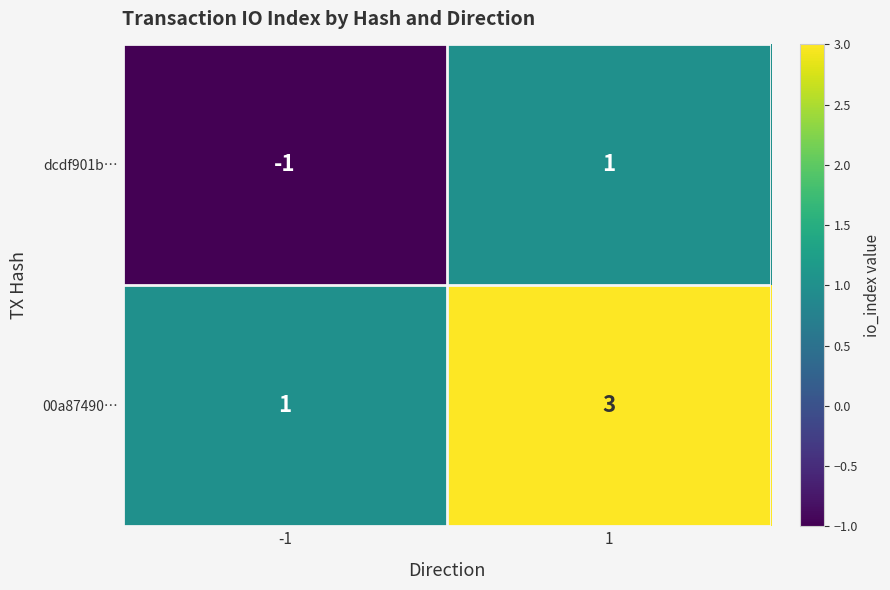

List the series in order of their overall mean, lowest first.

dcdf901b…, 00a87490…